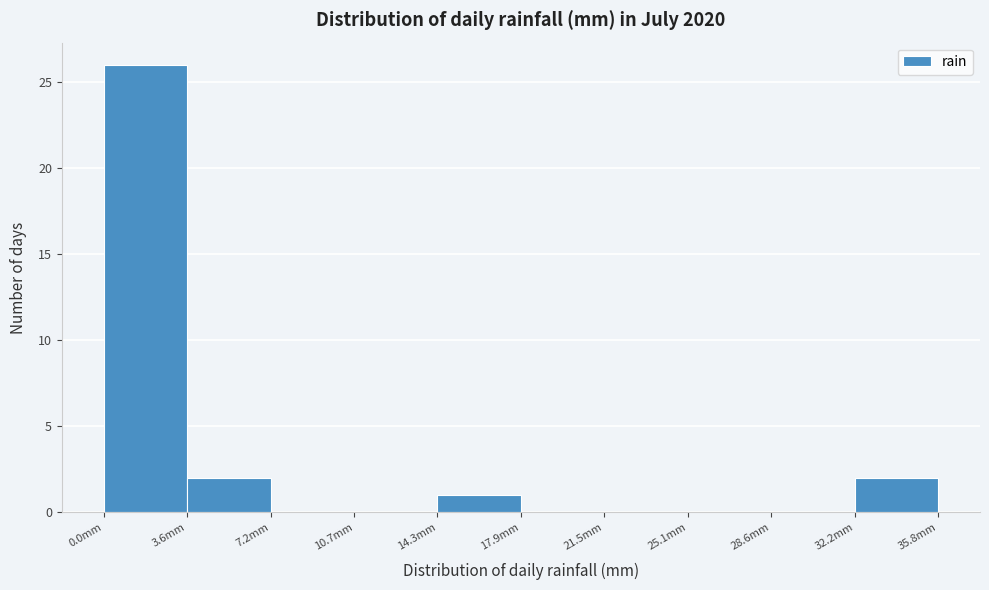

How tall is the bar that spans 14.5 to 18.0 on the x-axis? Neither the bar edges nor the heights are printed on the chart, so give them approximately, as read against the axes.

1